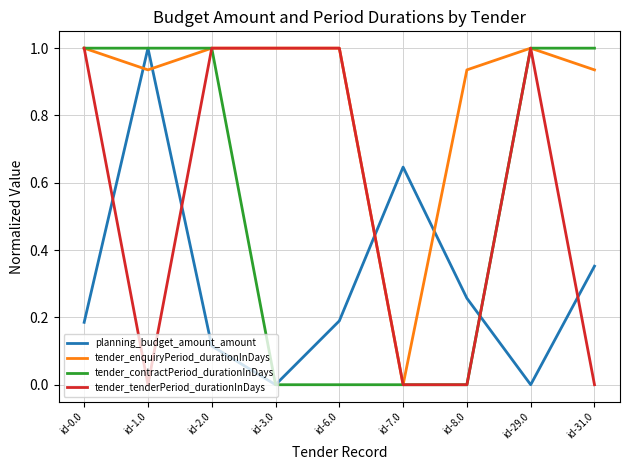

What is the sum of all tender_enquiryPeriod_durationInDays values?

7.8